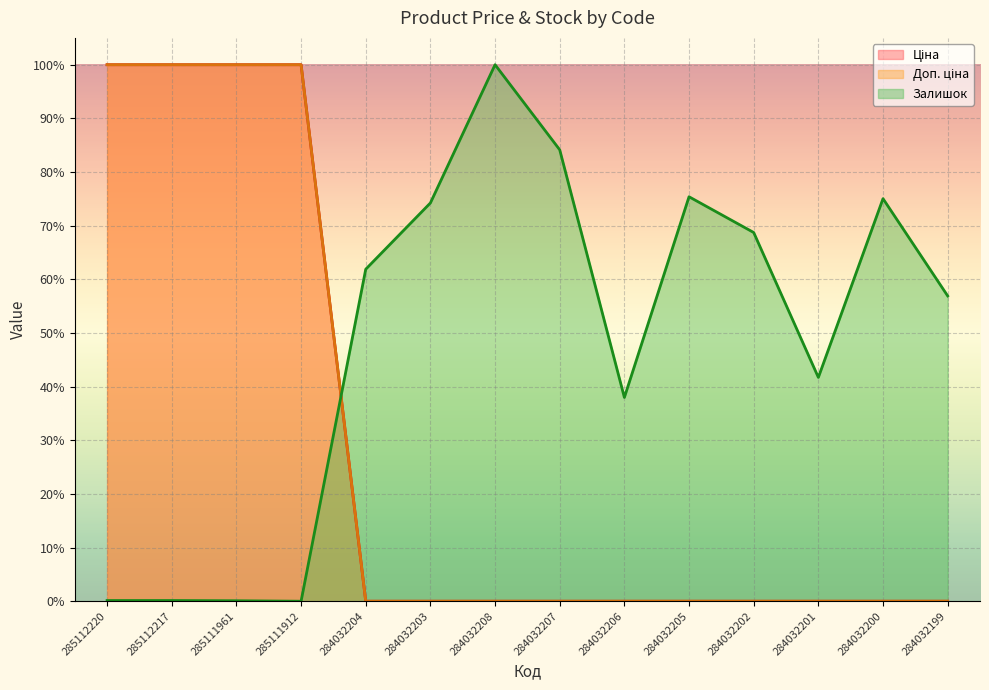

At which label does Залишок reach its minimum?

285111912